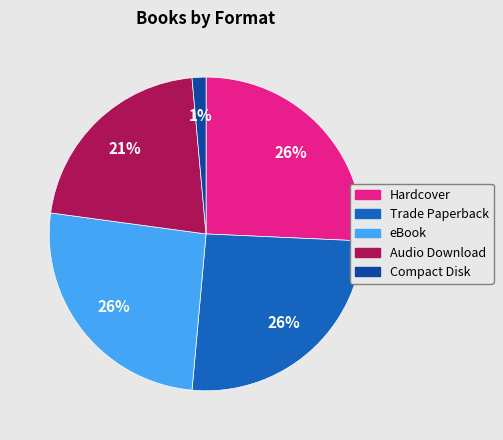

Count the number of slices in the pie.

5